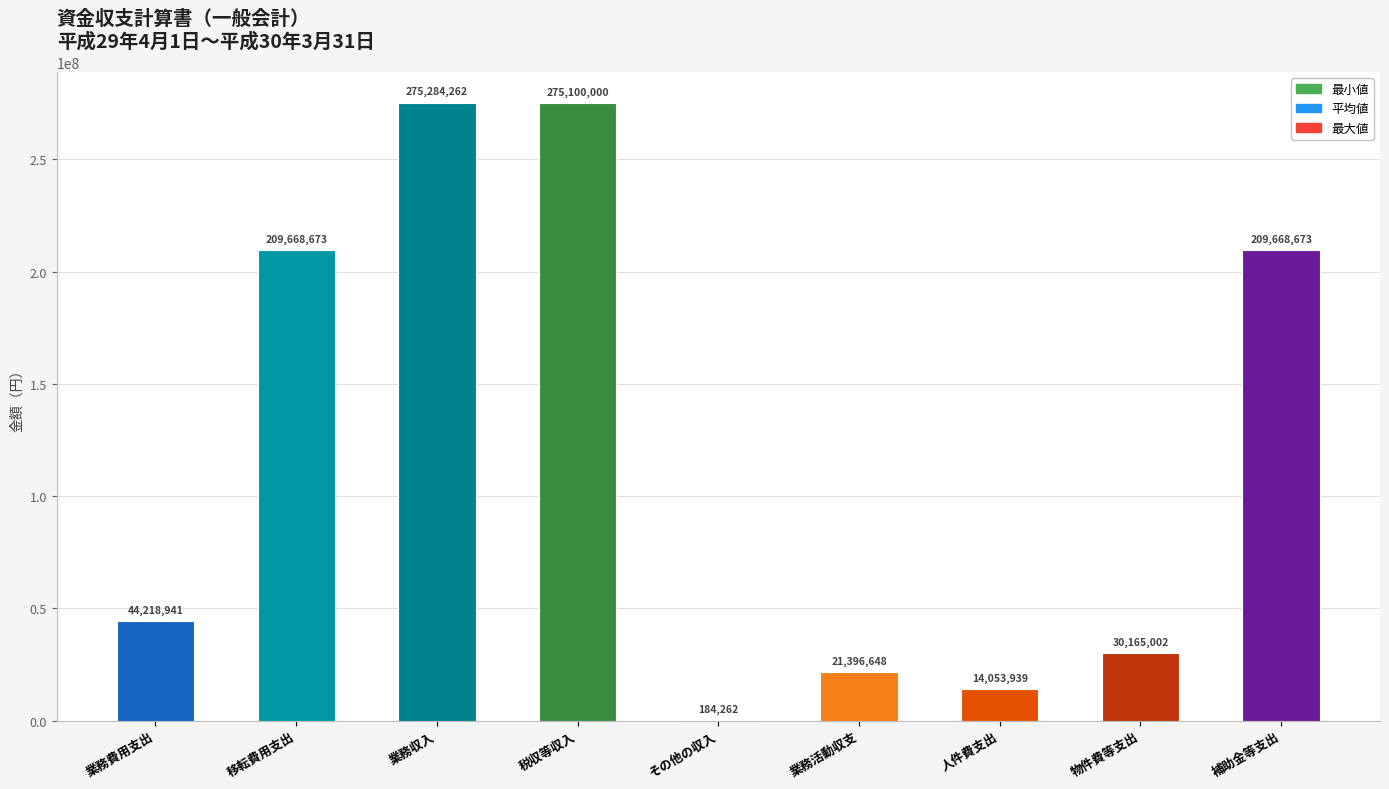

What is the change in value from 税収等収入 to その他の収入?

-274915738